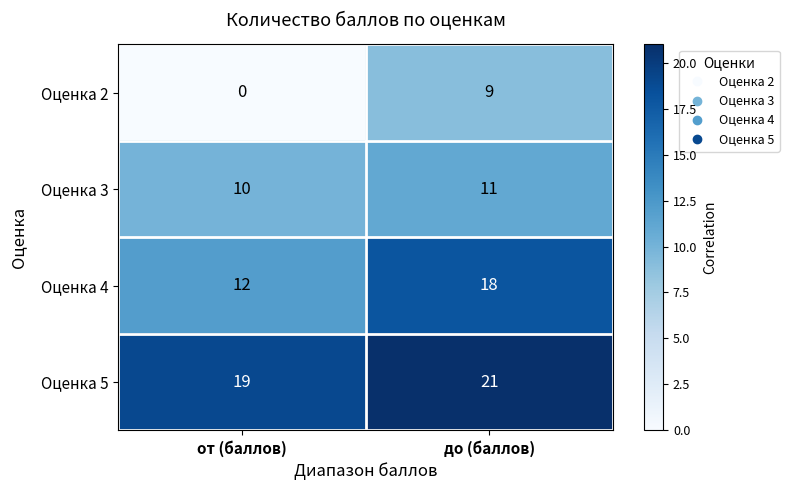

What is the total value across all series at от (баллов)?

41